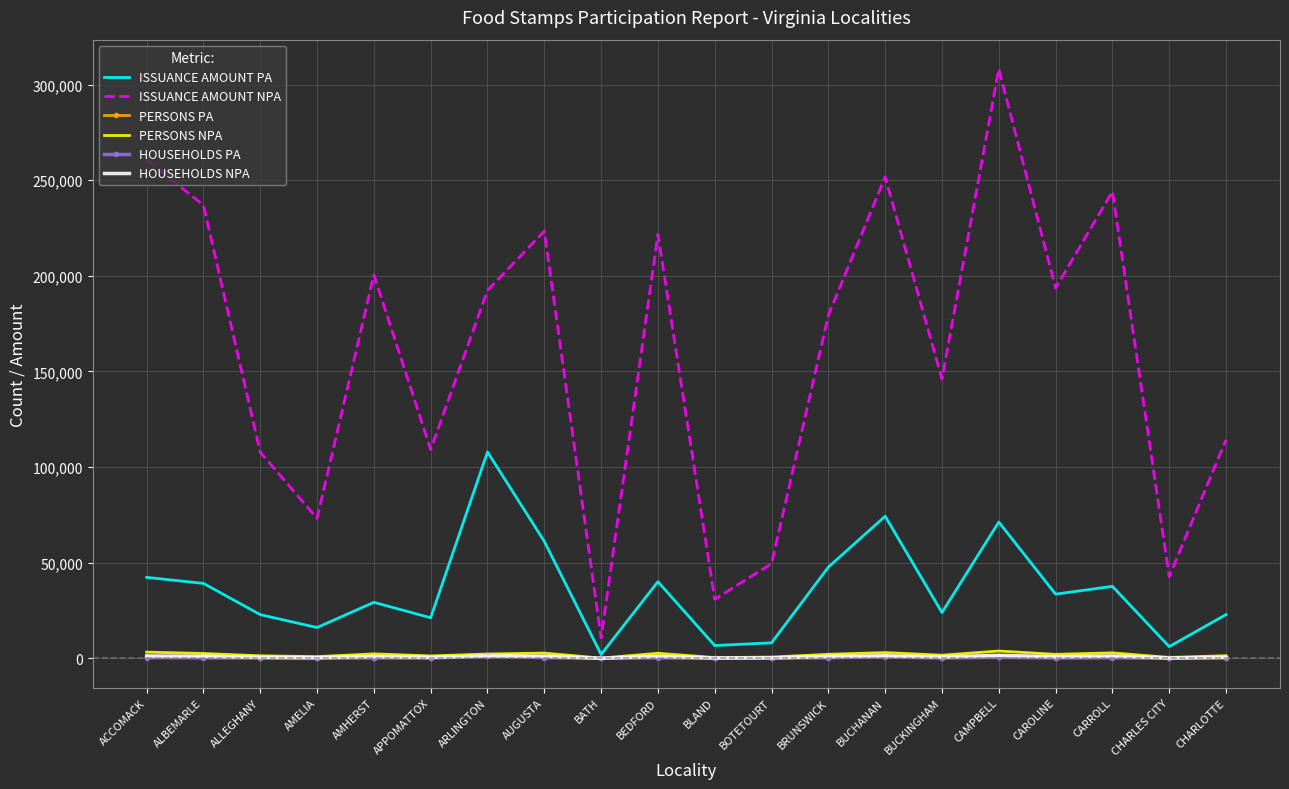

What is the difference between the maximum and minimum values in the HOUSEHOLDS NPA series?

1542